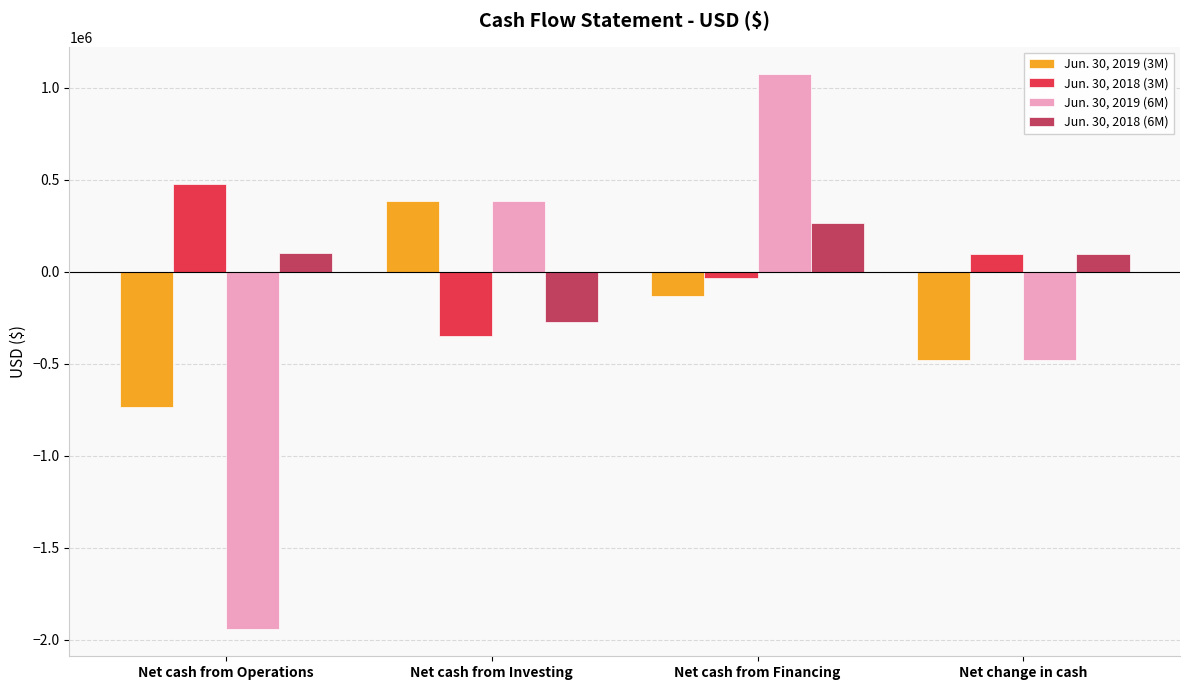

True or false: Jun. 30, 2019 (6M) has a value of 1072068 at Net cash from Financing.

True